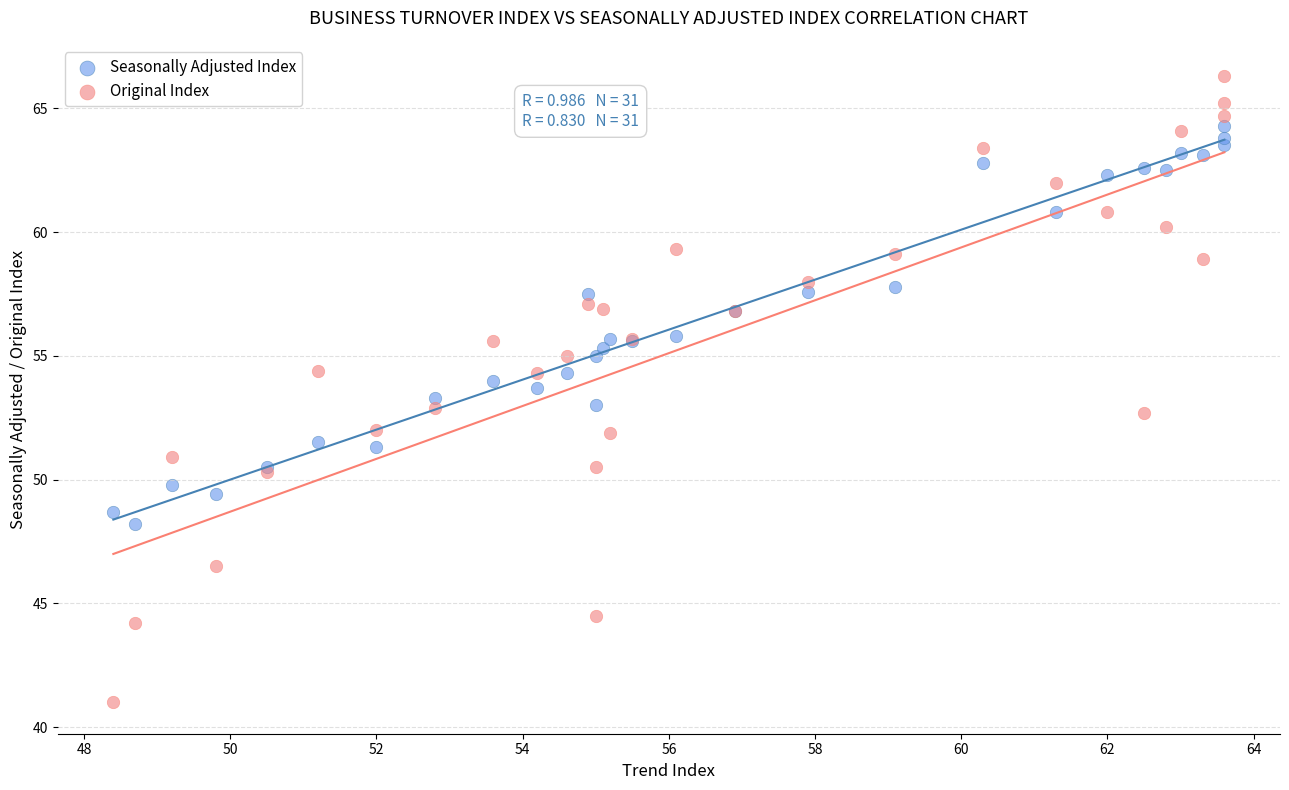

Which series has the widest spread of Y values?

Original Index